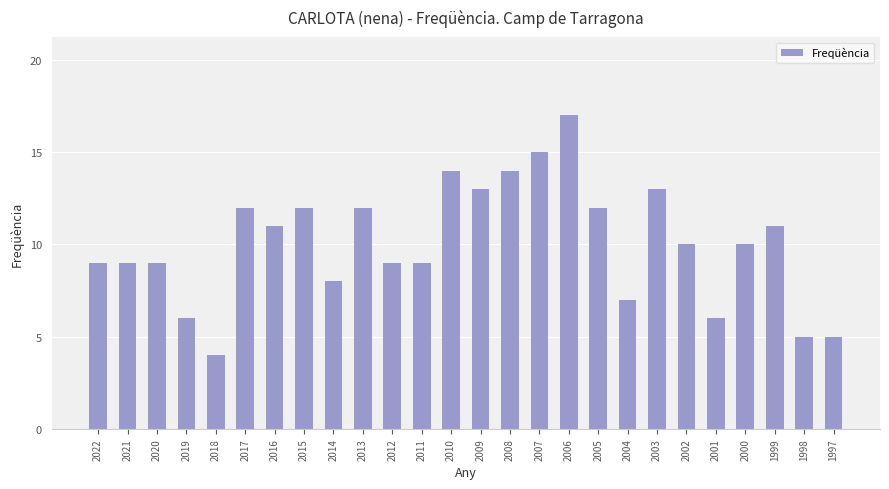

What is the value of the 6th bar from the left?

12